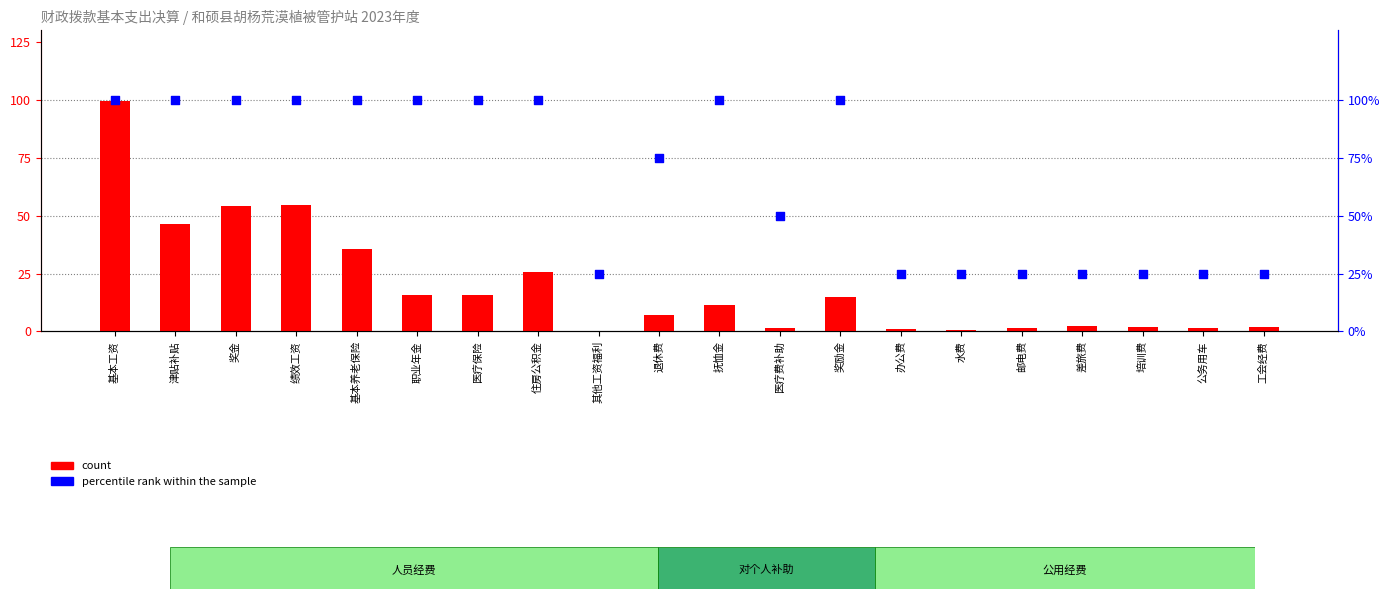

What is the total value across all series at 医疗费补助?

51.6